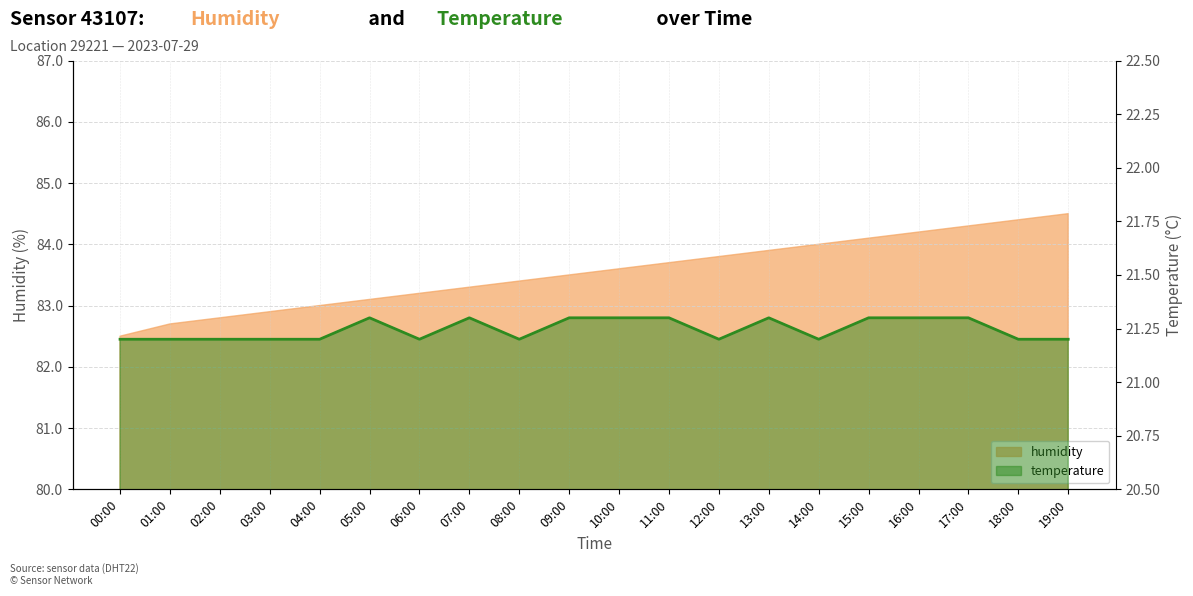

At which label is the value closest to 21?

00:00